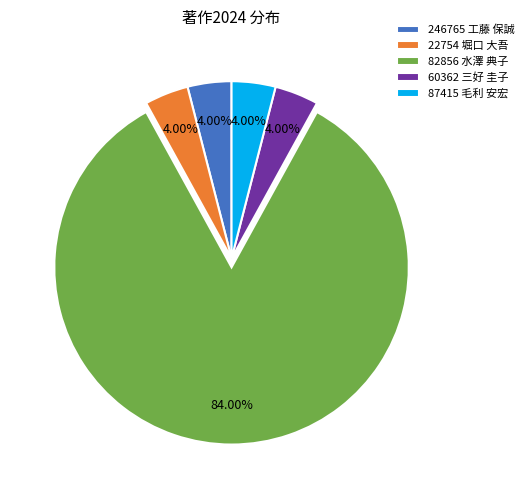

Count the number of slices in the pie.

5